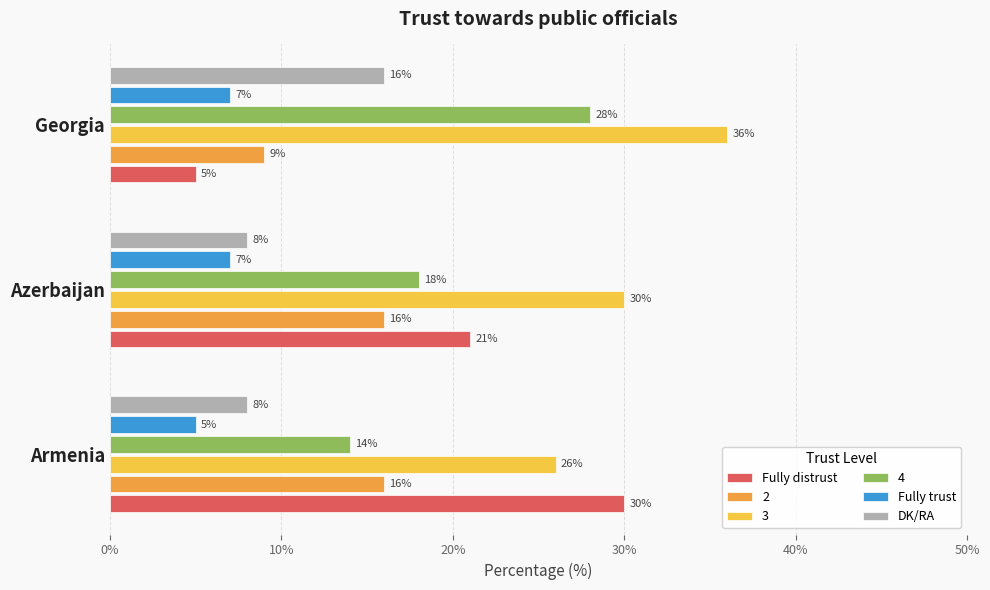

At which label is 2 closest to 12?

Georgia